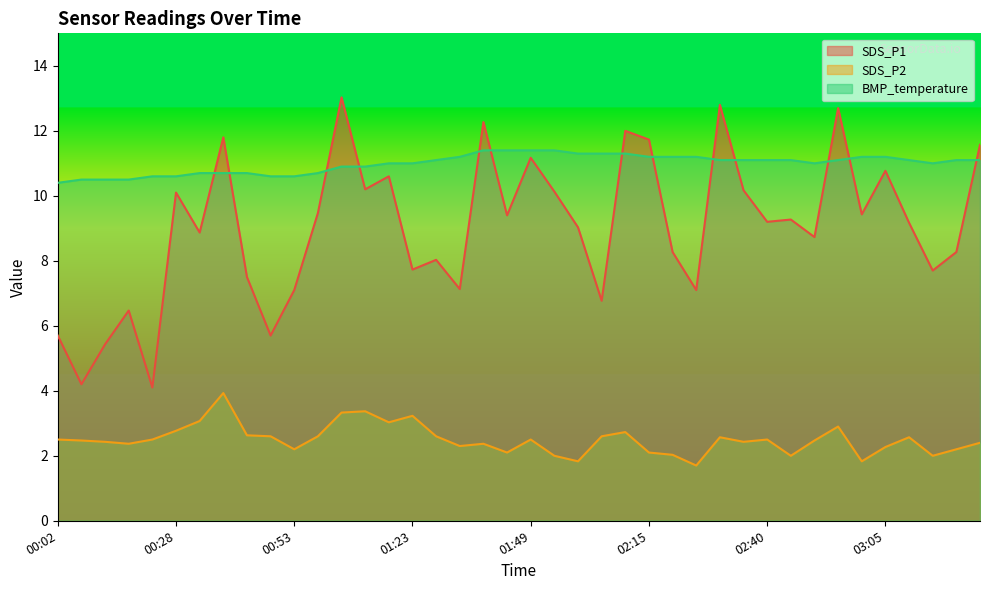

Which label corresponds to the largest value in the chart?

01:08